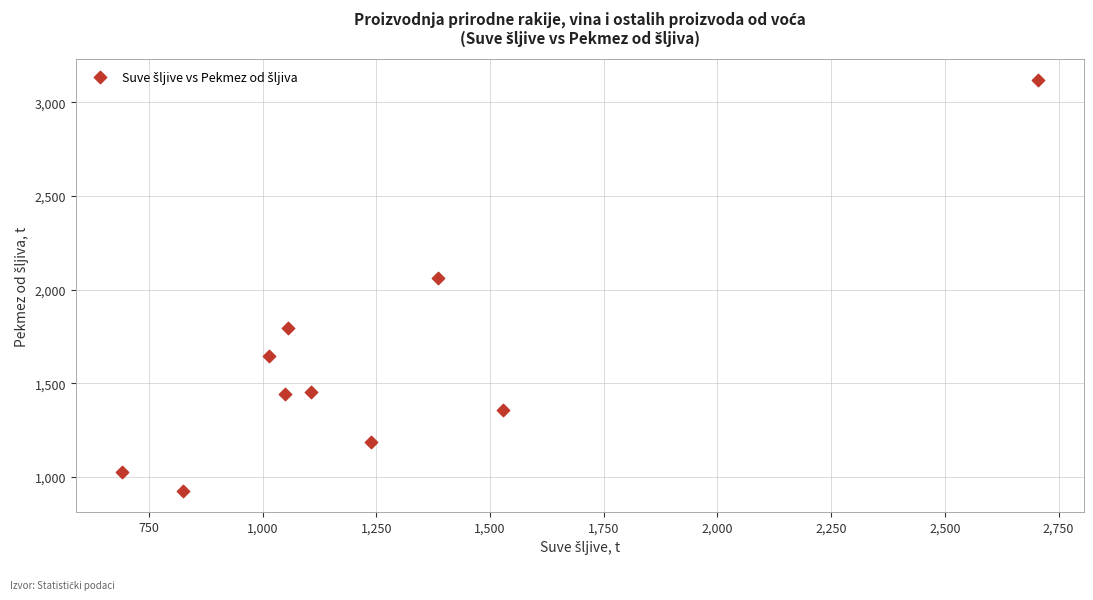

What is the average X value?

1260